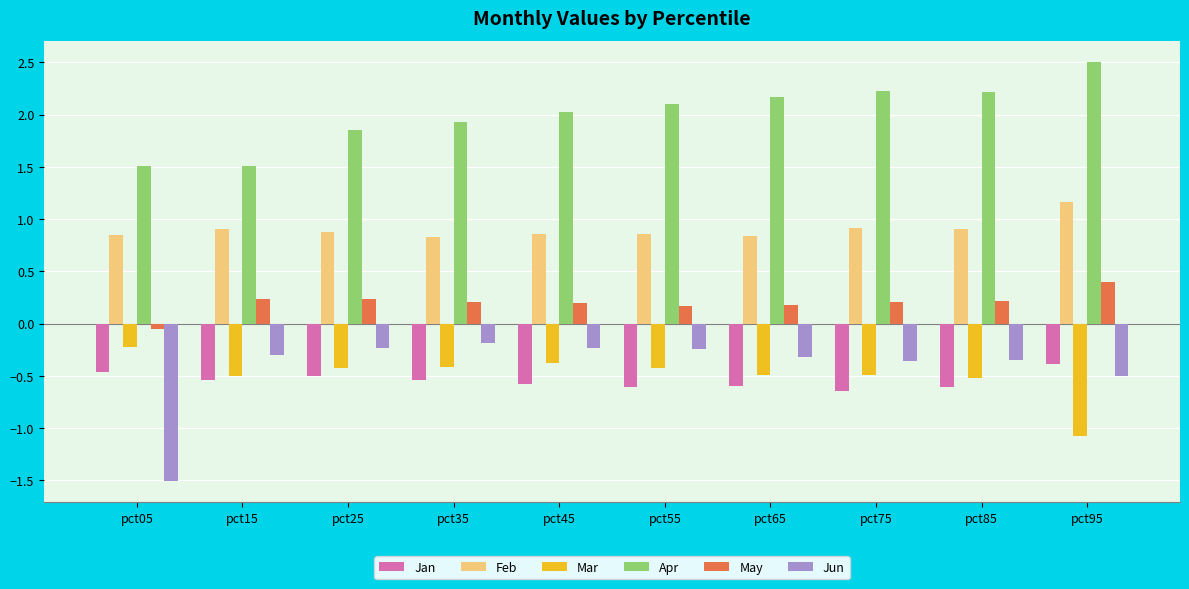

Where does the May series first go above 0?

pct15